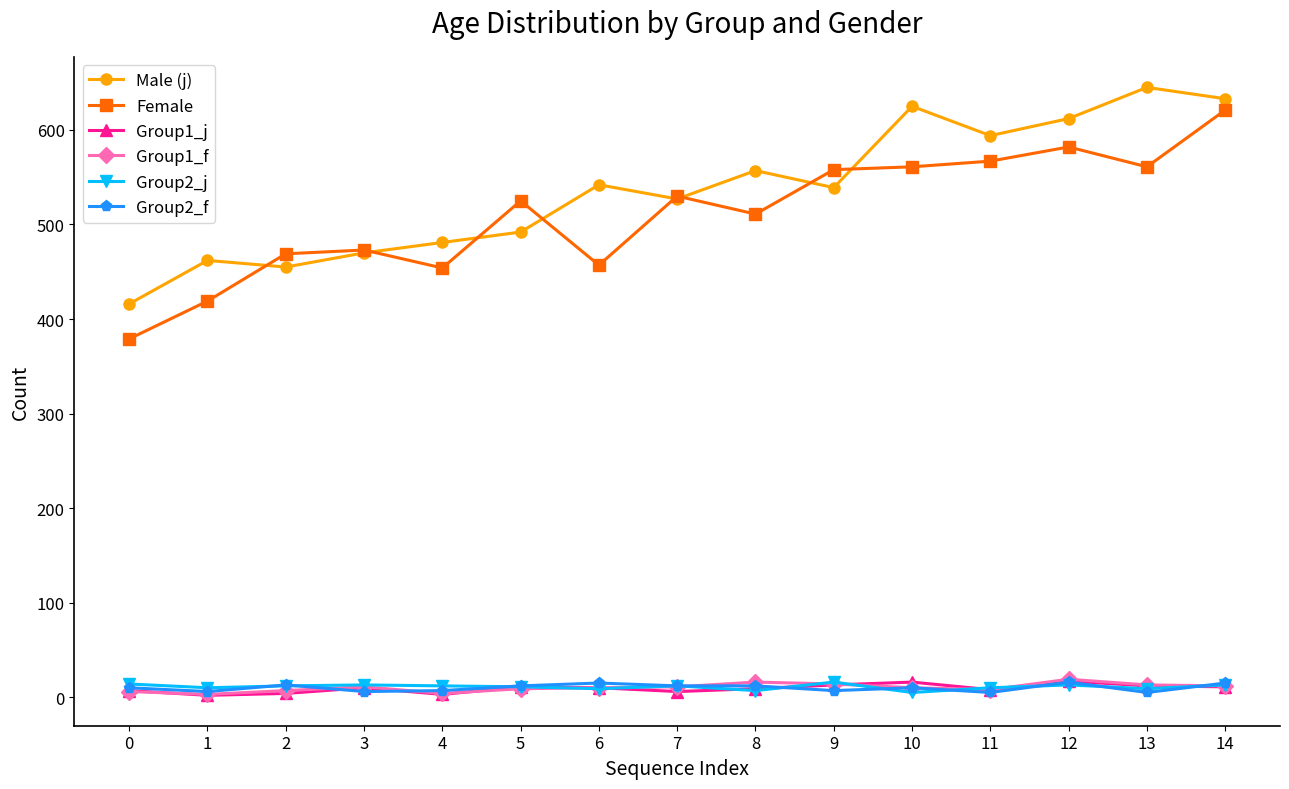

True or false: Female and Group2_f intersect in this chart.

False